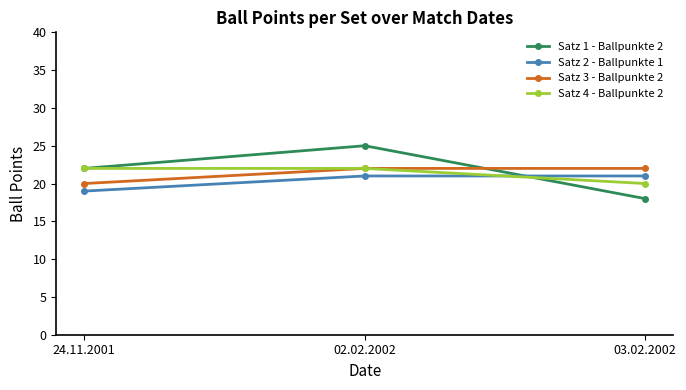

What is the average value of the Satz 2 - Ballpunkte 1 series?

20